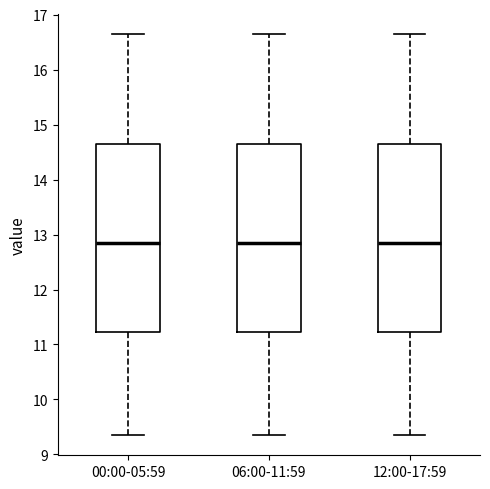

Reading left to right, transcribe this box plot: for each box, give where its median line is, the range the box spans, and where its two whiskers end, as read against the y-axis. The values are not printed on the chart, so give them approximately, as read against the axis.

00:00-05:59: median 12.9, box 11.2 to 14.6, whiskers 9.4 to 16.7
06:00-11:59: median 12.9, box 11.2 to 14.6, whiskers 9.4 to 16.7
12:00-17:59: median 12.9, box 11.2 to 14.6, whiskers 9.4 to 16.7